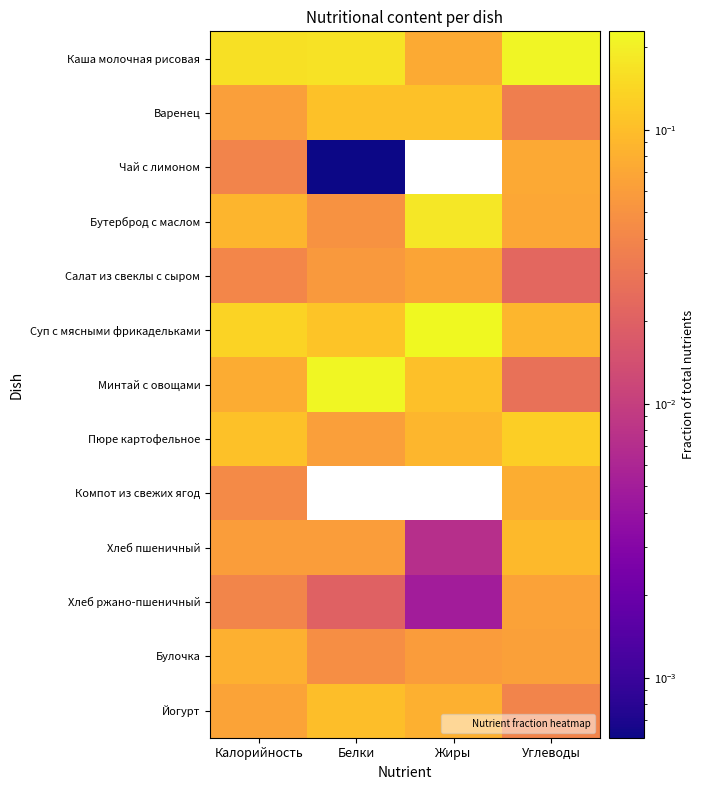

Rank the series at Белки from lowest to highest value.

Компот из свежих ягод, Чай с лимоном, Хлеб ржано-пшеничный, Булочка, Бутерброд с маслом, Салат из свеклы с сыром, Хлеб пшеничный, Пюре картофельное, Йогурт, Варенец, Суп с мясными фрикадельками, Каша молочная рисовая, Минтай с овощами